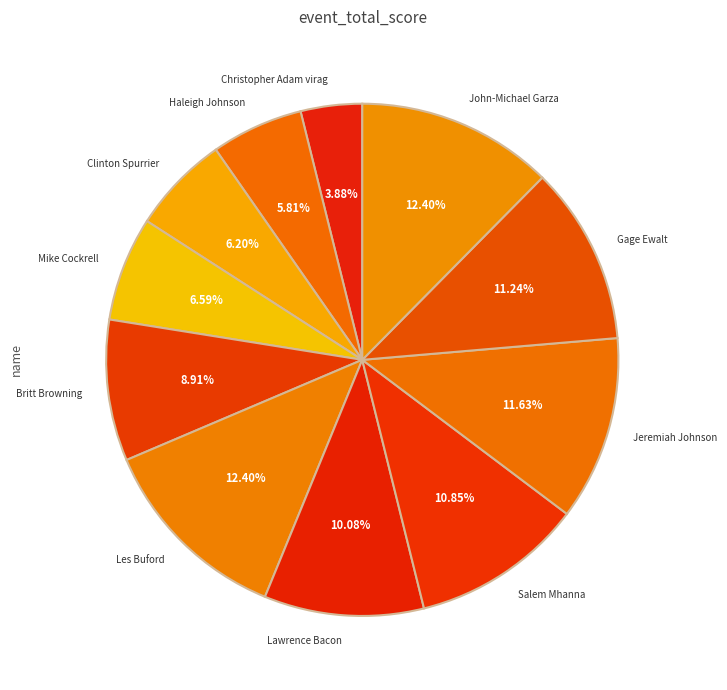

What percentage is NOT represented by Les Buford?

87.6%